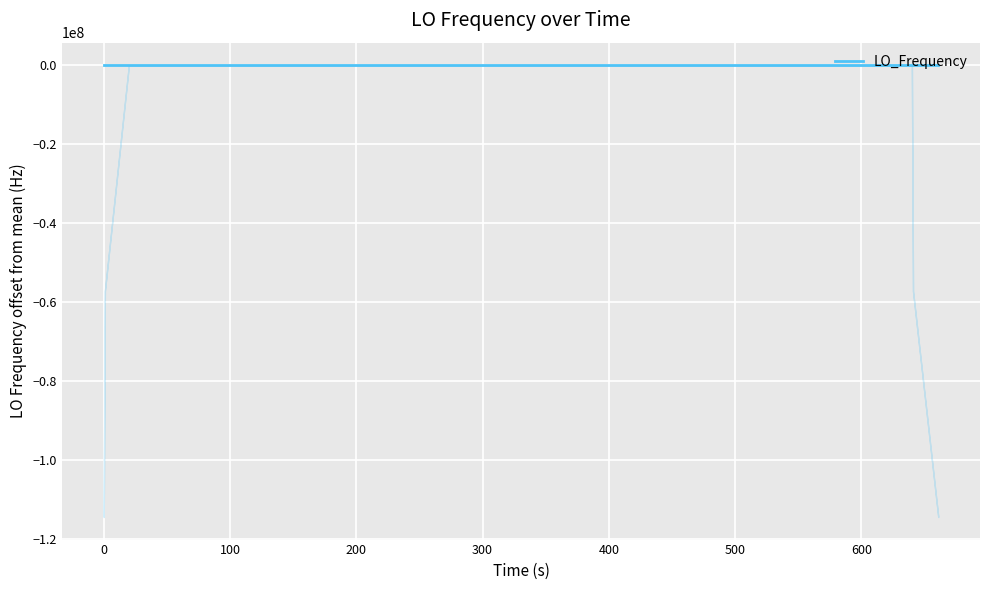

How many data points are above 0?

22